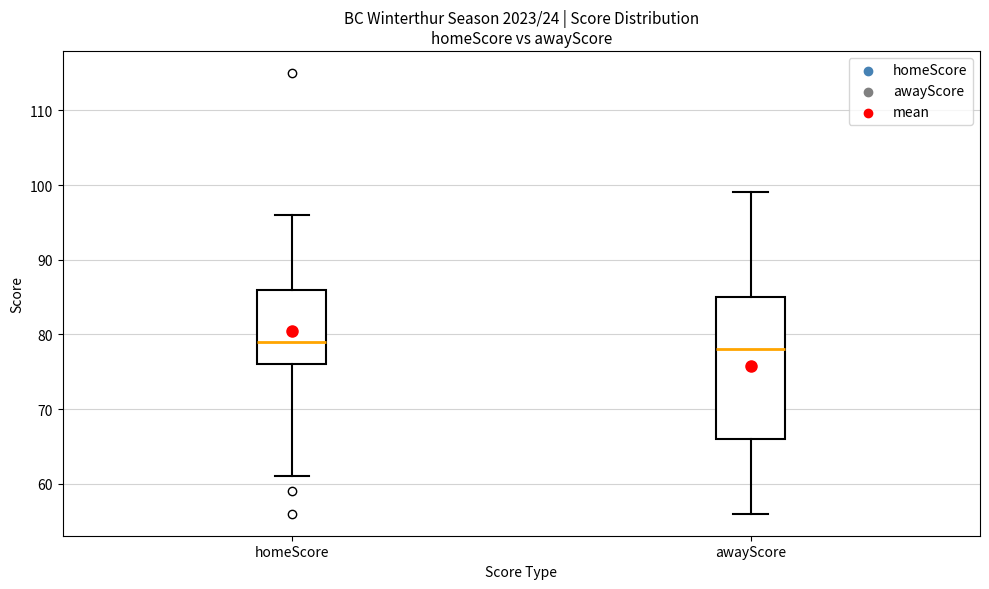

Which box's median line is the lowest?

awayScore